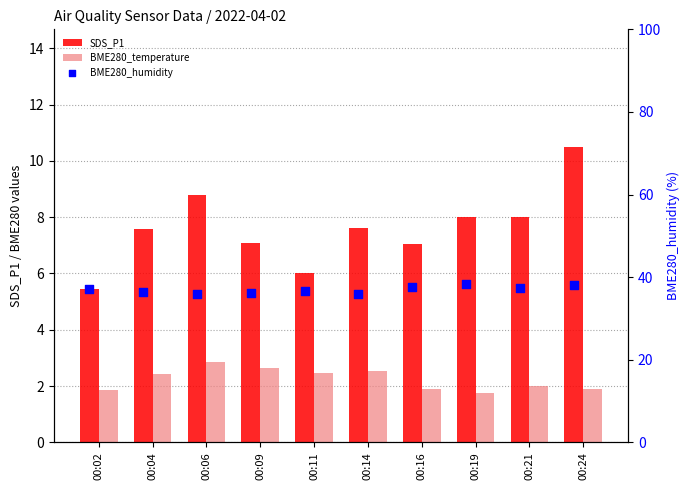

Which series has the widest spread of Y values?

SDS_P1